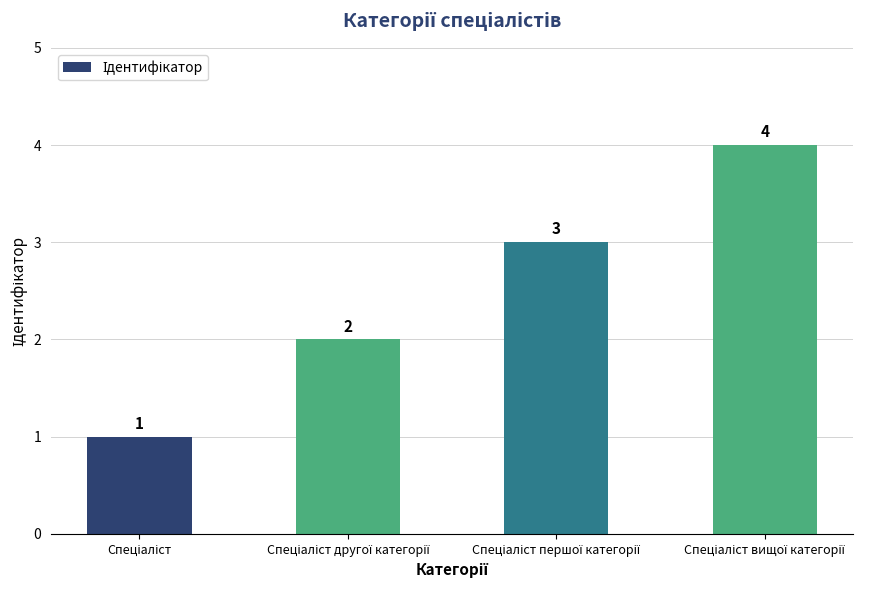

What is the value of the 1st bar from the left?

1